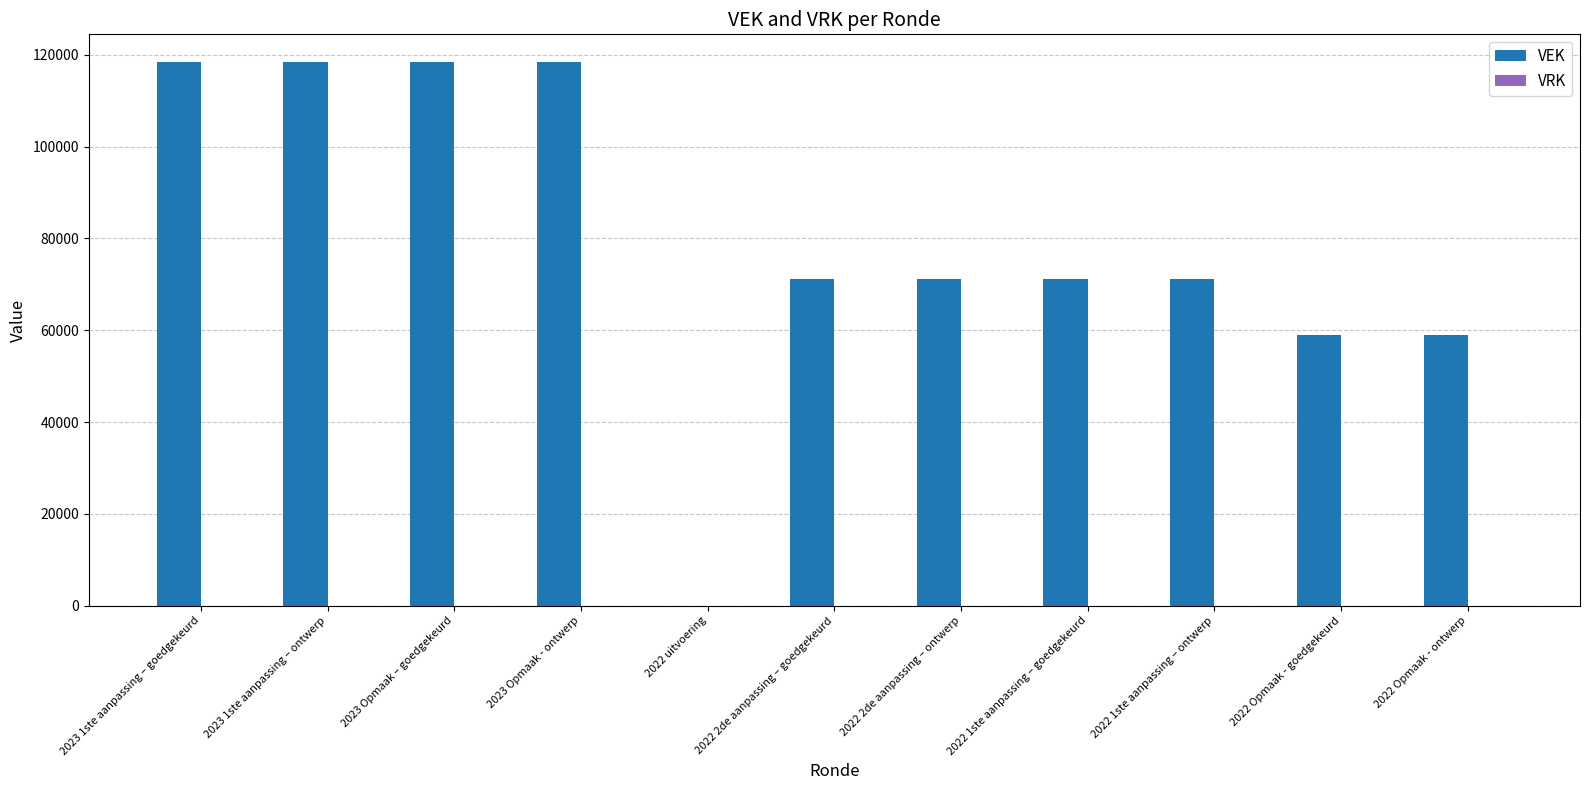

What is the greatest value displayed?

118545